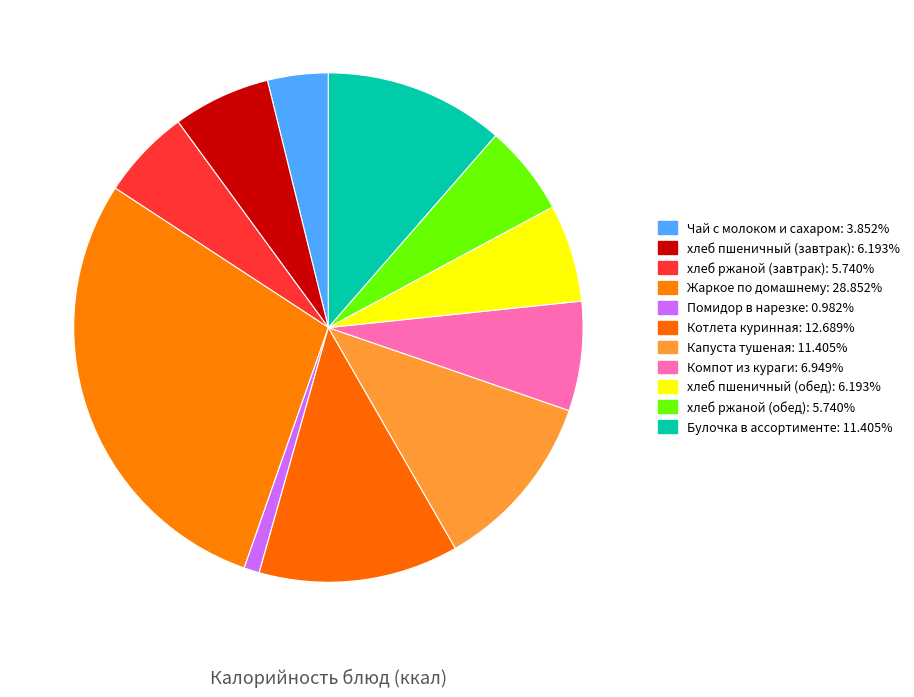

To the nearest percent, what is the average slice percentage?

9%